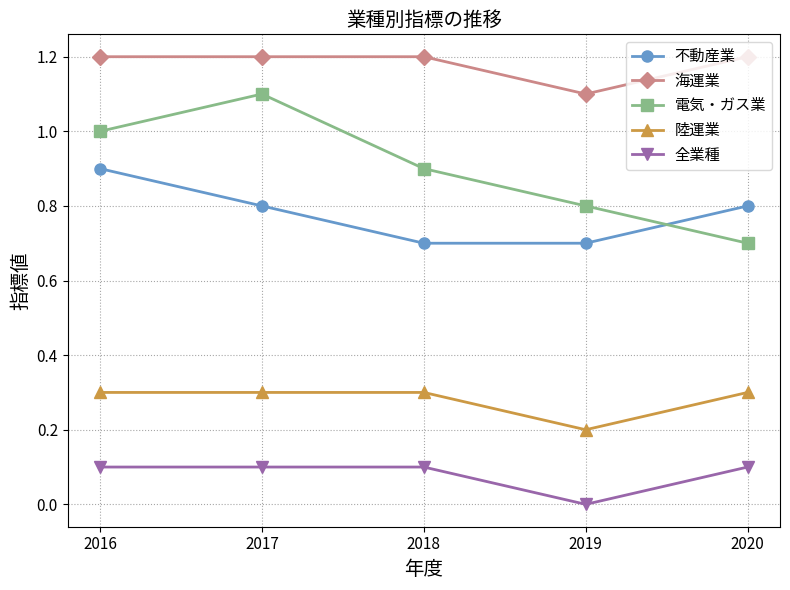

True or false: 陸運業 and 不動産業 intersect in this chart.

False